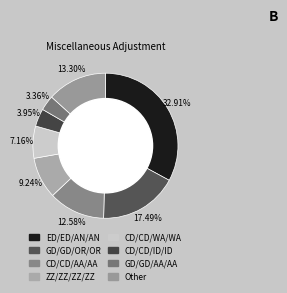

Count the number of slices in the pie.

8